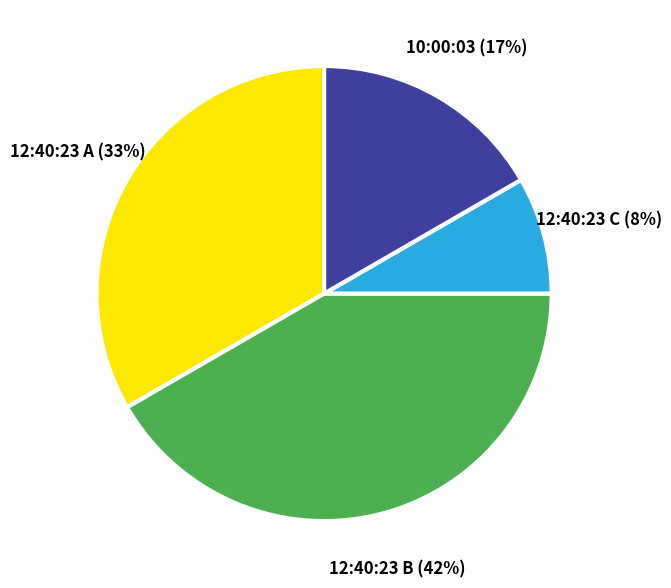

Combined, do 10:00:03 and 12:40:23 B account for over 50%?

Yes